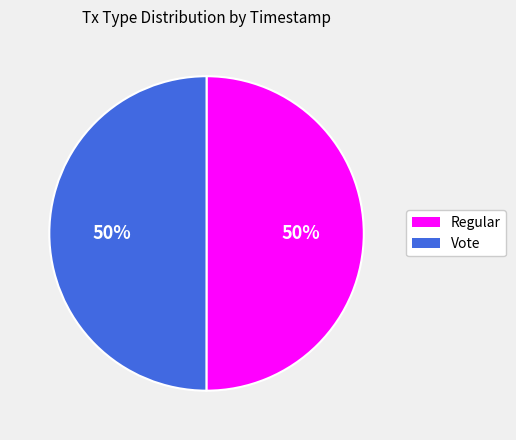

What percentage is the Regular slice, to the nearest percent?

50%